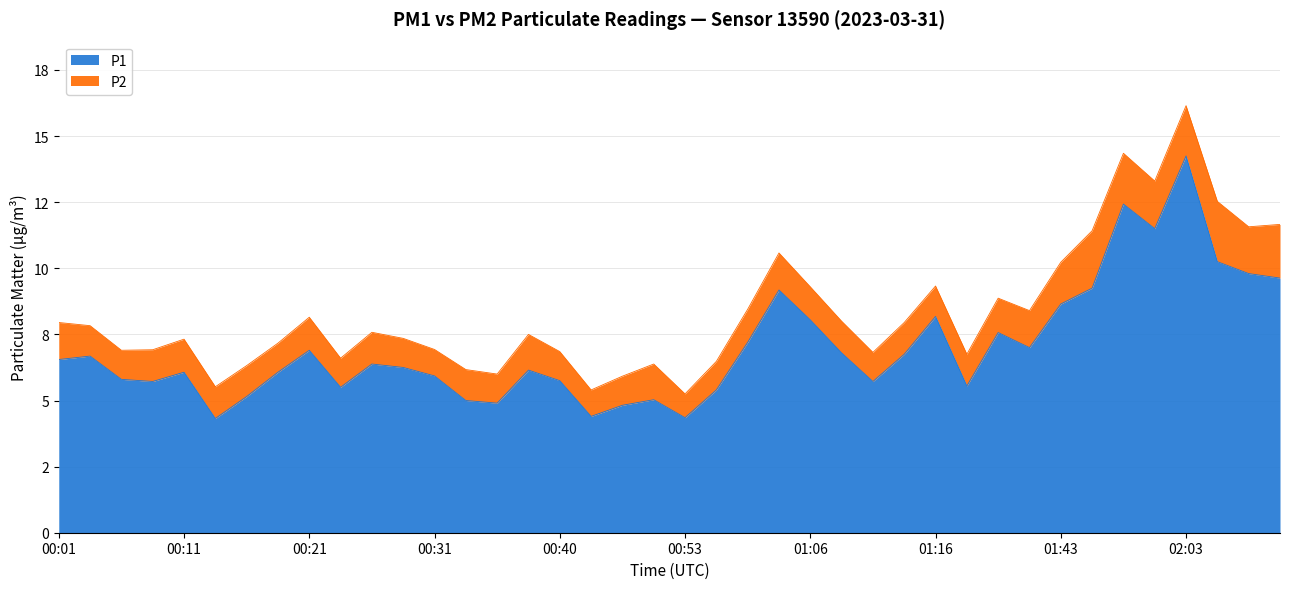

True or false: the data has more than 0 interior local peaks.

True